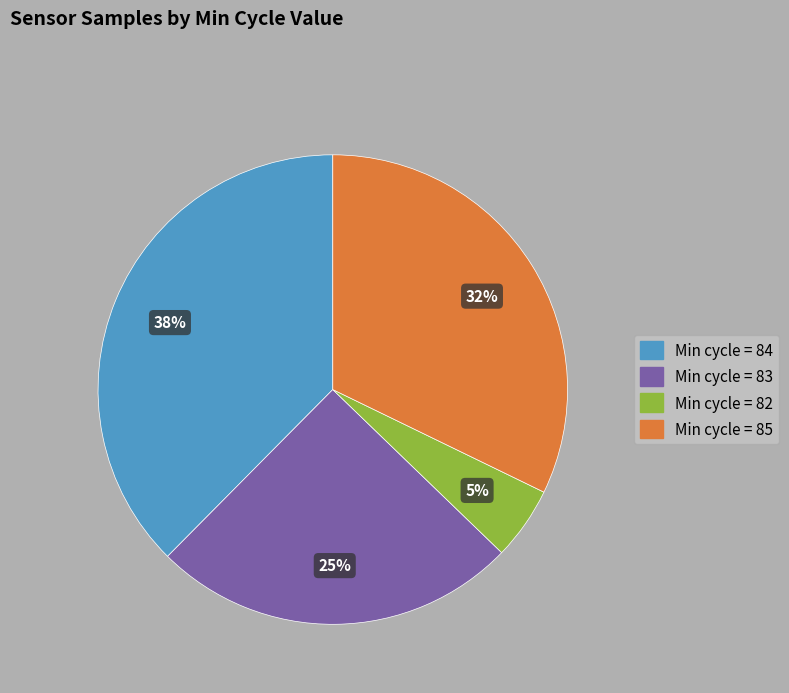

Is there a majority slice in this chart?

No